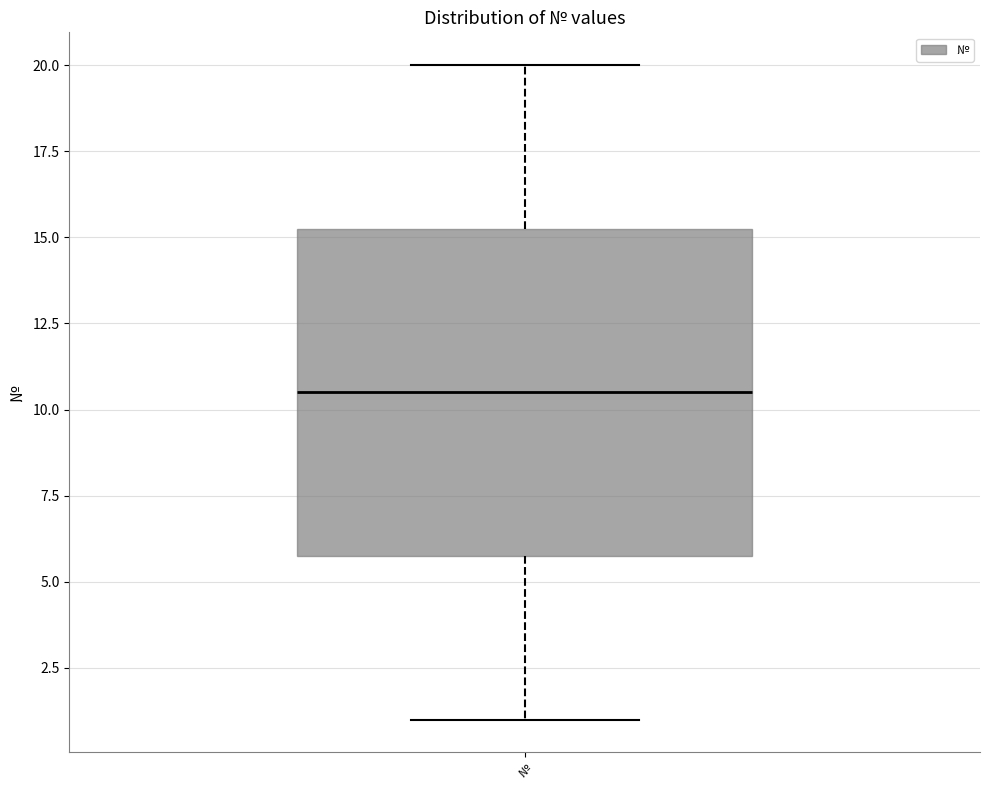

Where does the lower whisker of the box for № end on the y-axis? The values are not printed on the chart, so give them approximately, as read against the axis.

1.0